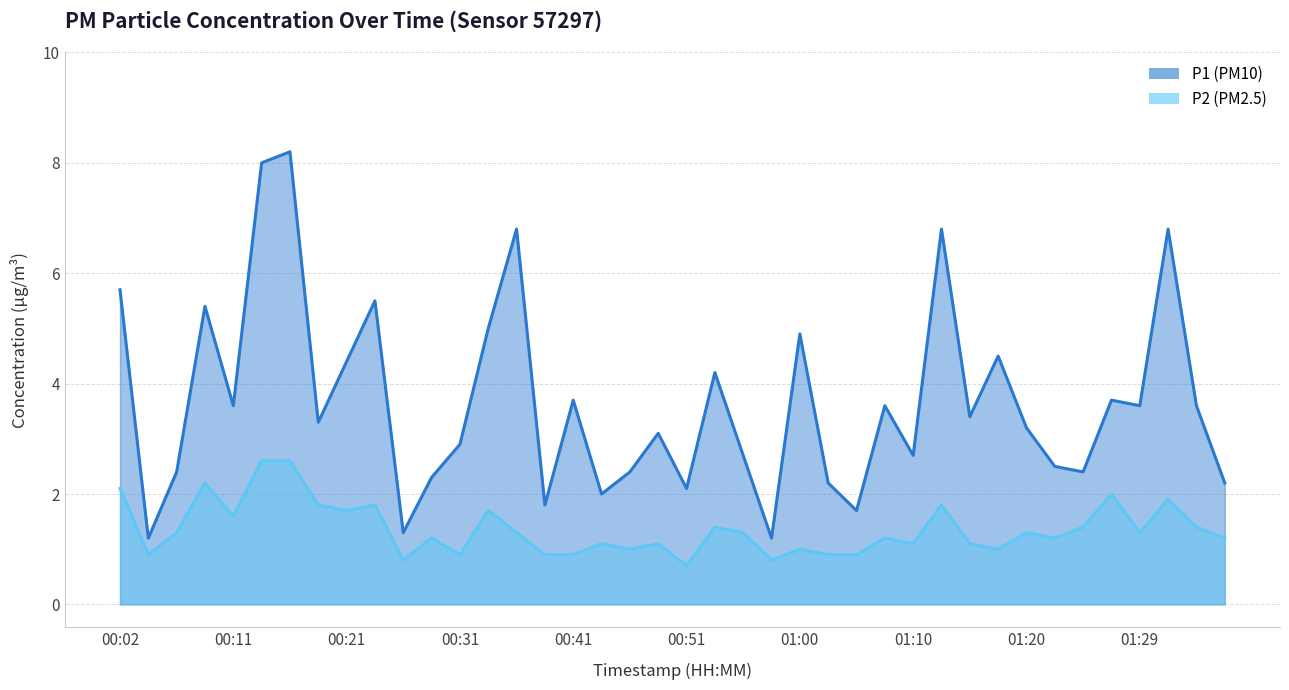

Which series changed the most between 00:38 and 01:25?

P1